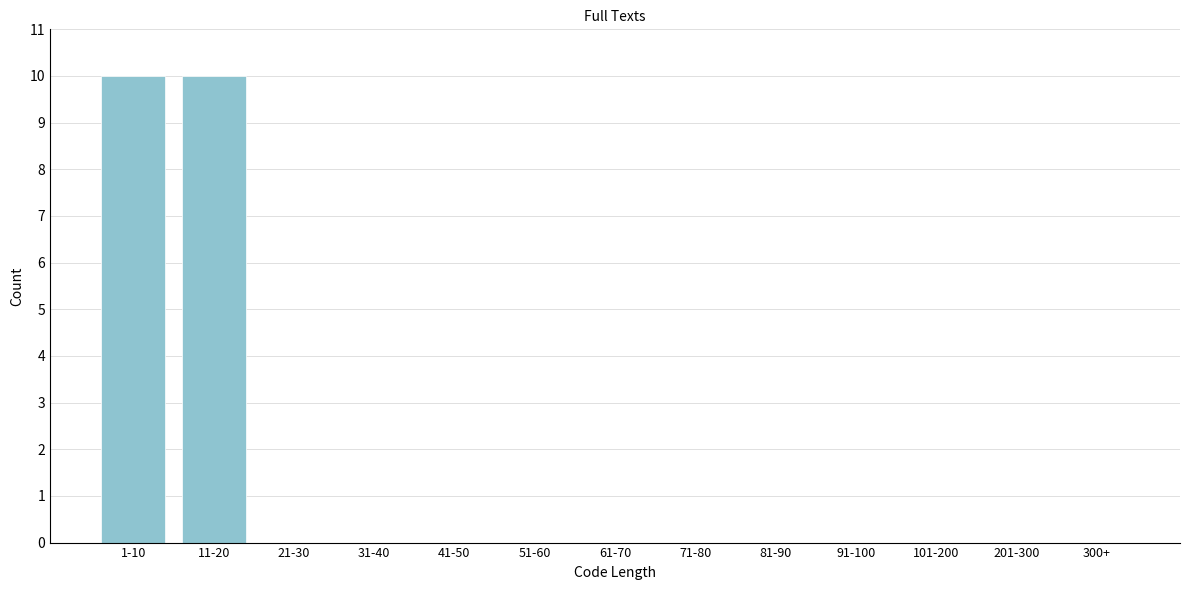

Reading right to left, extract all data points from this chart.

300+=0	201-300=0	101-200=0	91-100=0	81-90=0	71-80=0	61-70=0	51-60=0	41-50=0	31-40=0	21-30=0	11-20=10	1-10=10